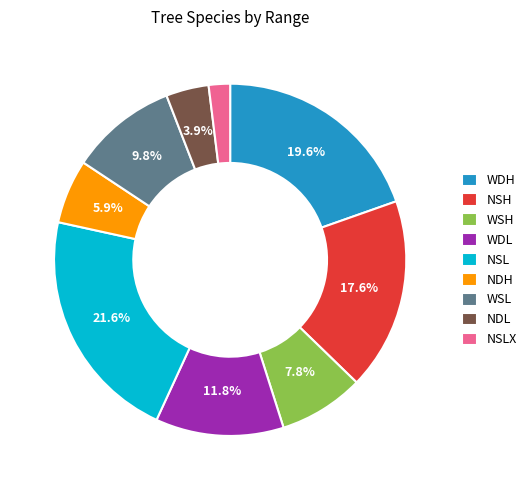

To the nearest percent, what portion does NSL represent?

22%